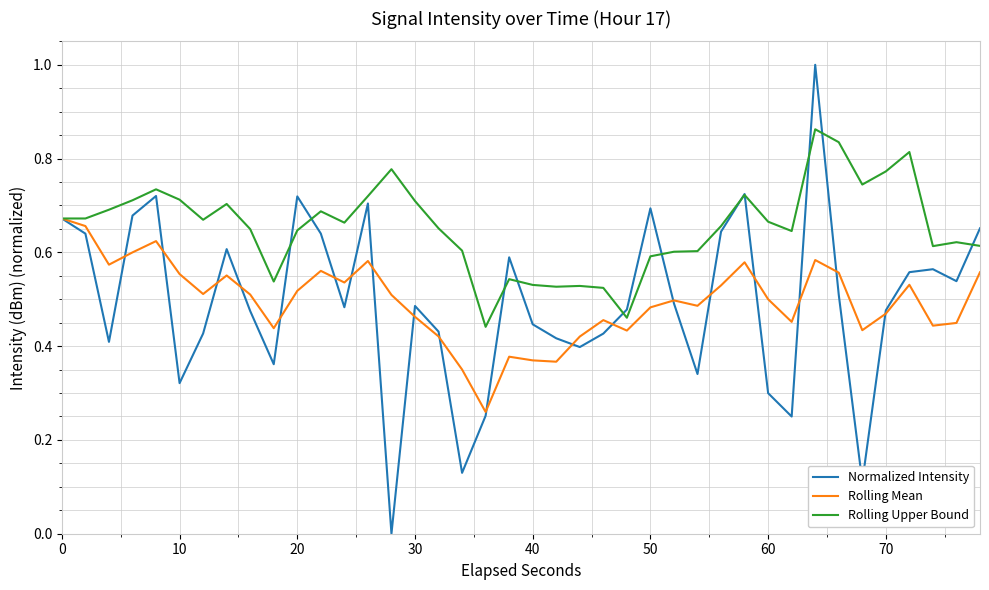

Which series has the widest spread of values?

Normalized Intensity